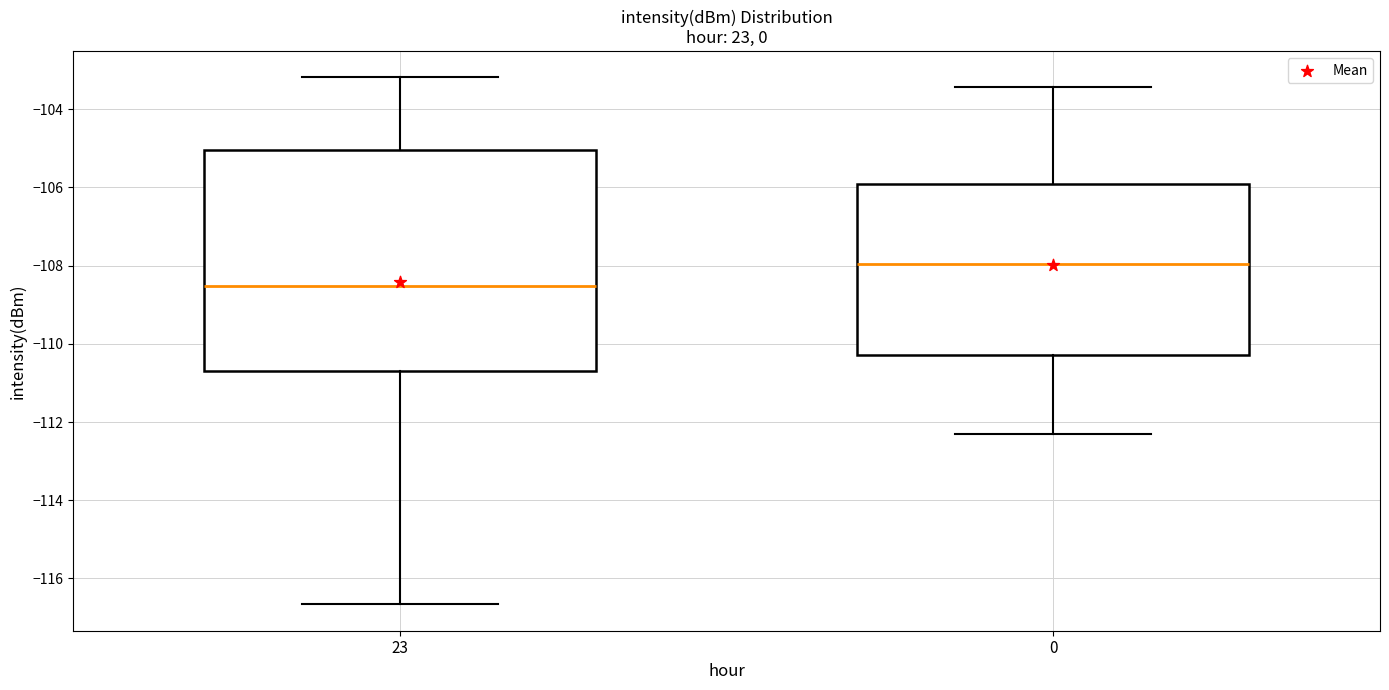

Which box's median line is the highest?

0